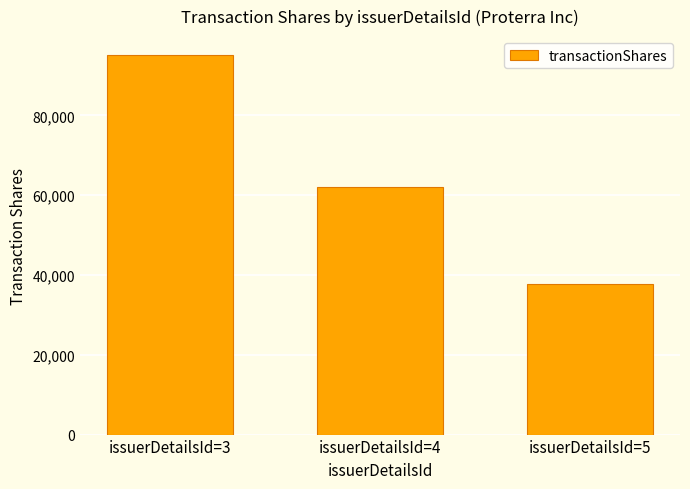

At which label is the value closest to 66482?

issuerDetailsId=4